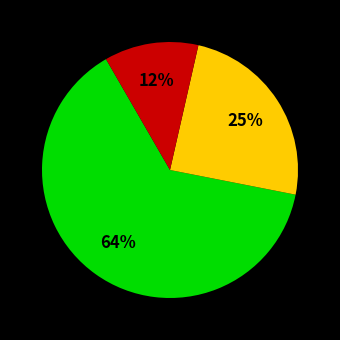

Is there any slice that represents more than half of the pie?

Yes